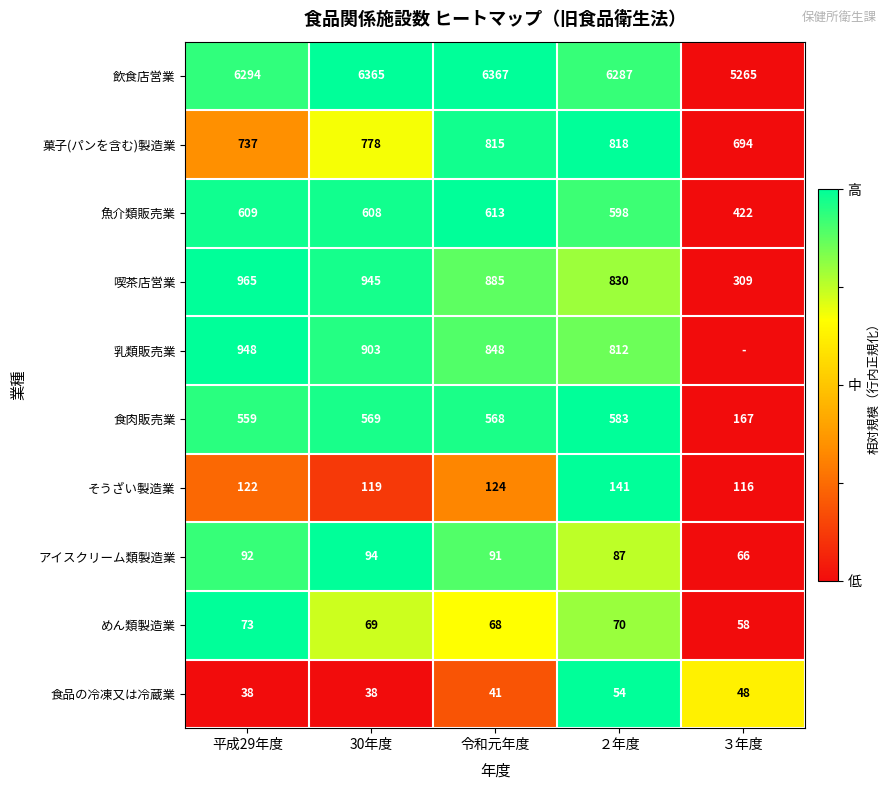

What is the total value across all series at 30年度?

10488